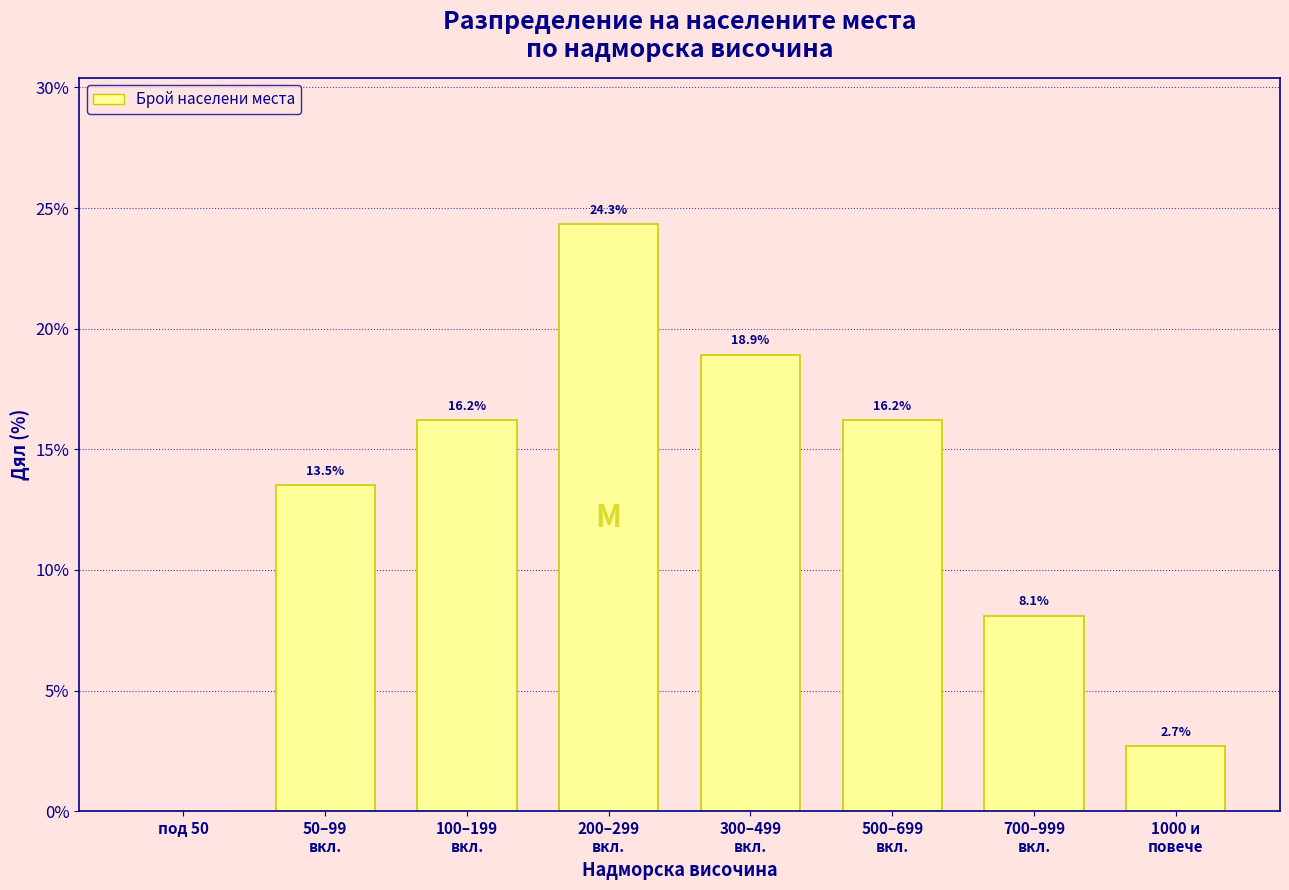

What is the greatest value displayed?

24.3